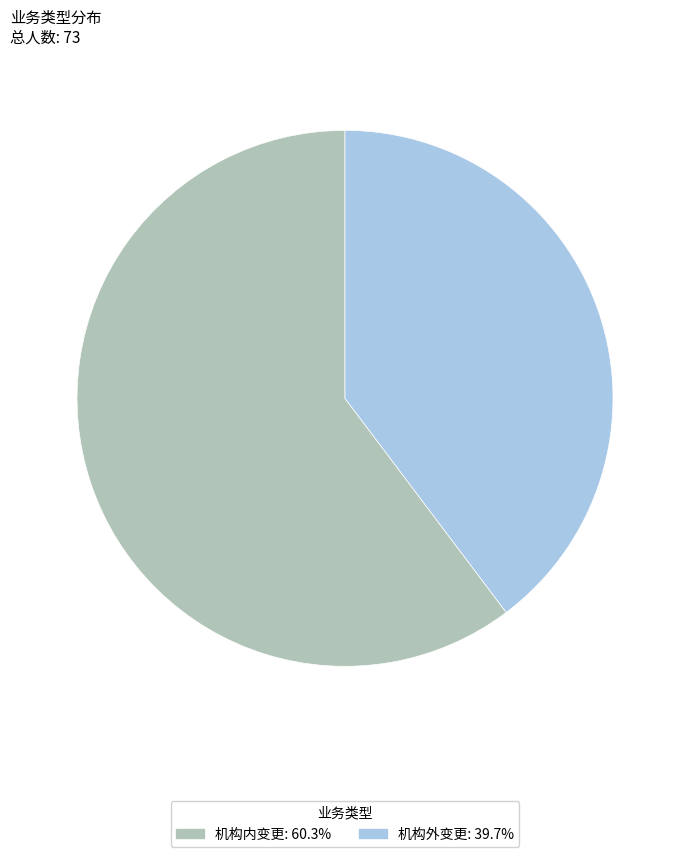

Rank the categories by value from highest to lowest.

机构内变更, 机构外变更